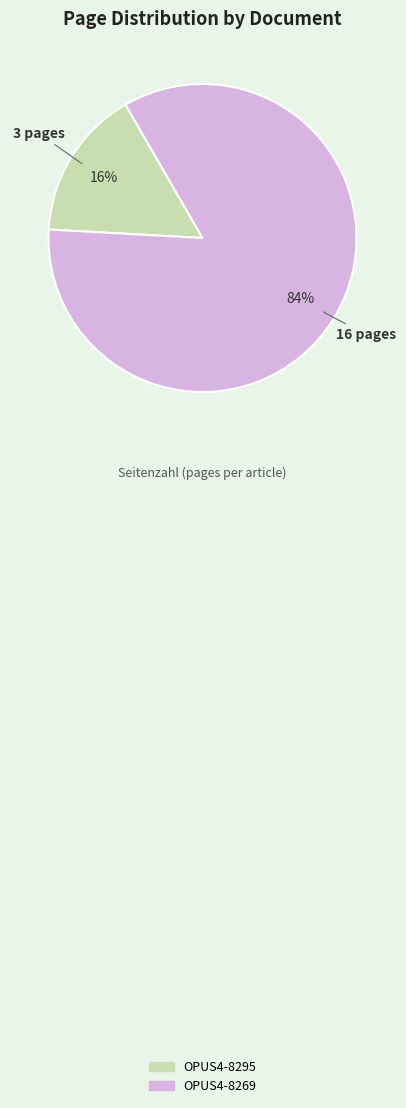

Which category has the smallest portion of the pie?

OPUS4-8295